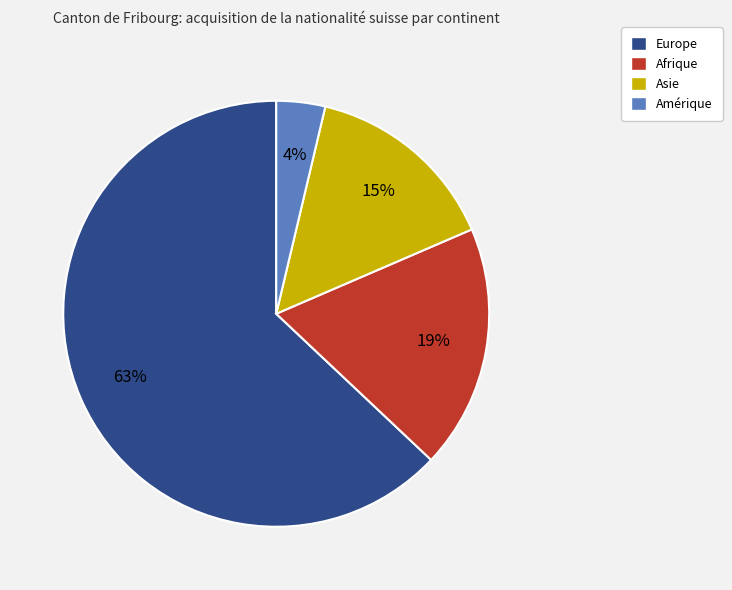

Count the number of slices in the pie.

4